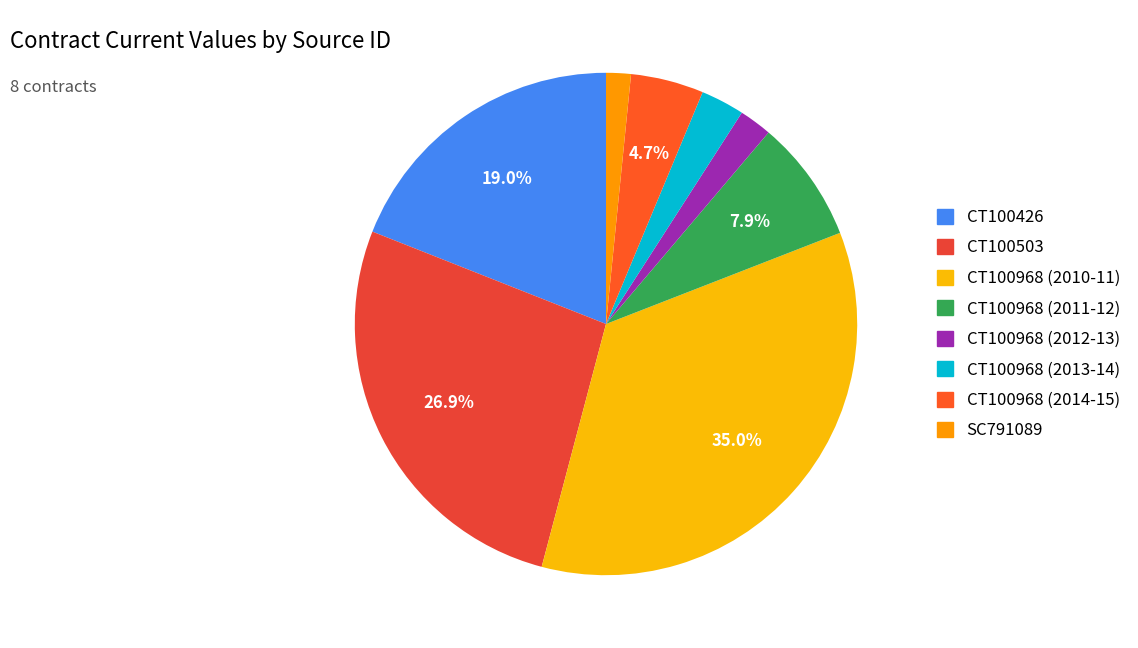

Is CT100968 (2010-11) the majority of the pie?

No